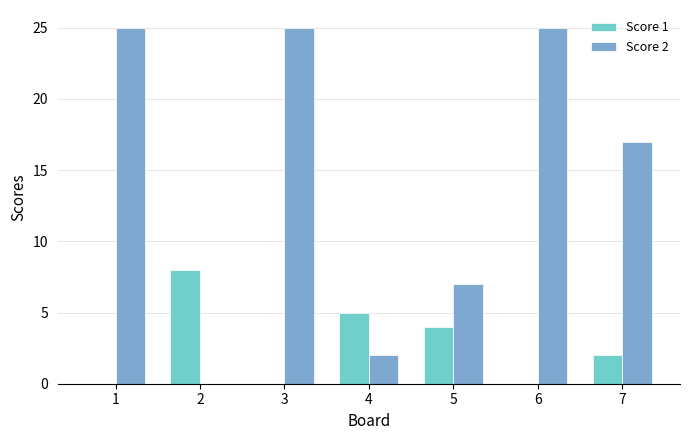

Is the value of Score 1 at 7 greater than the value of Score 2 at 5?

No